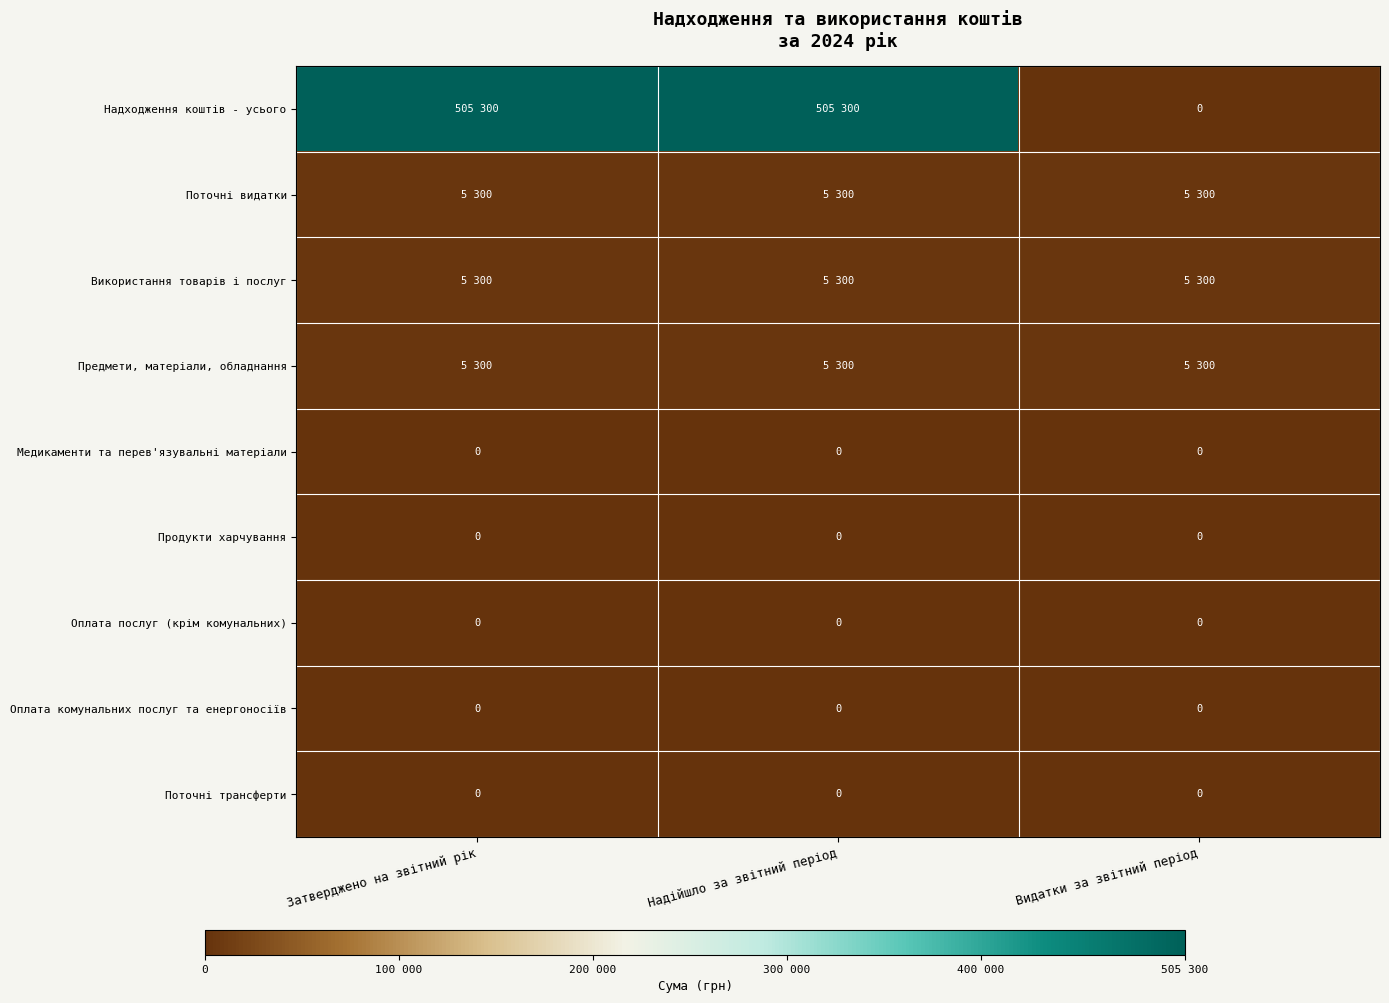

Where is Надходження коштів - усього nearest to the value 0?

Видатки за звітний період